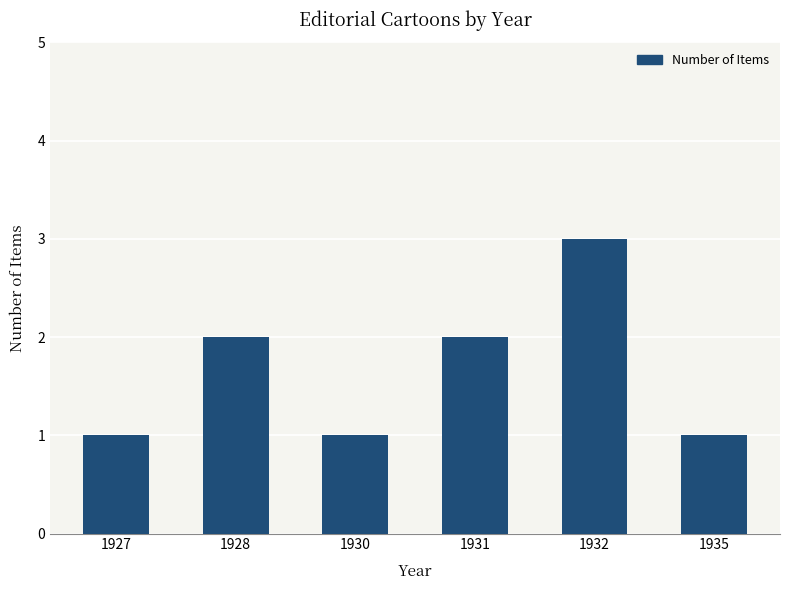

What is the difference between the maximum and second lowest values?

2